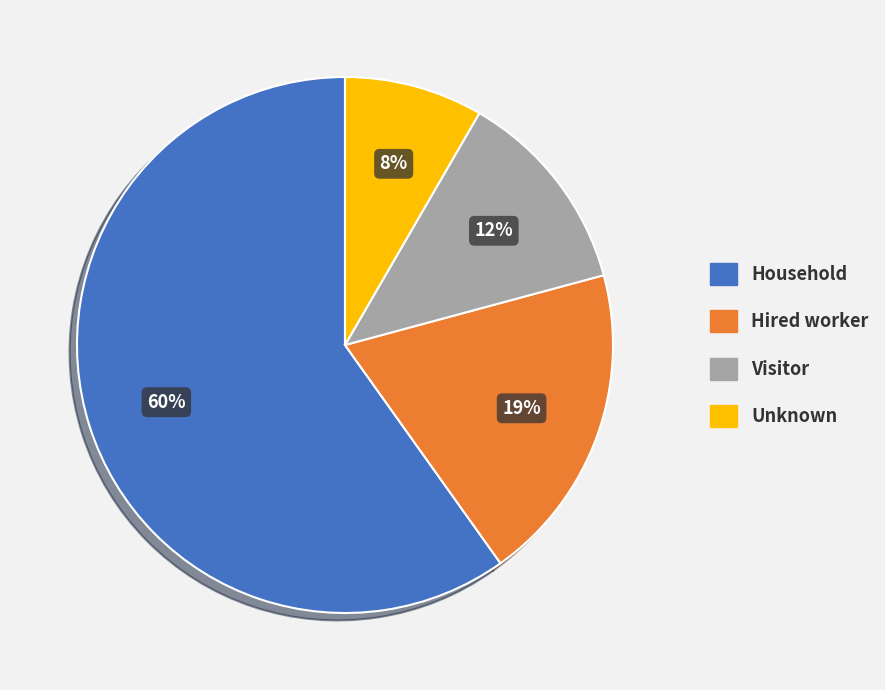

Which has a higher value, Household or Unknown?

Household